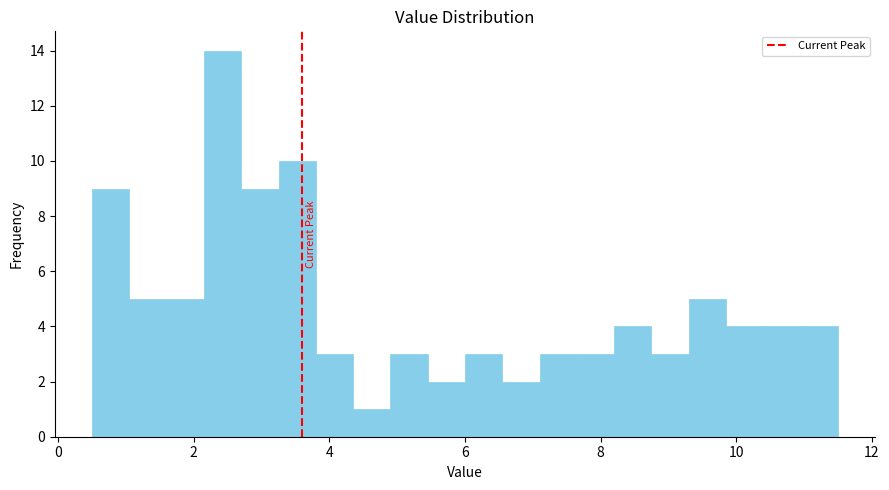

Read against the x-axis, roughly where is the centre of the tallest bar?

2.4